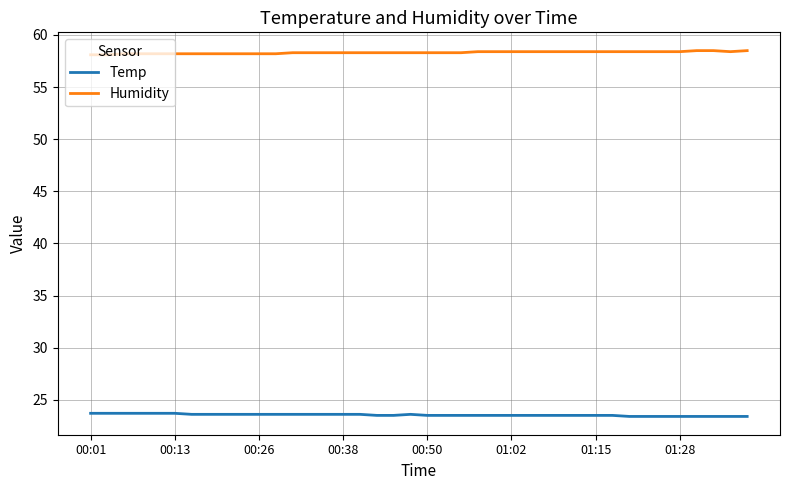

Which series has the largest total across all categories?

Humidity